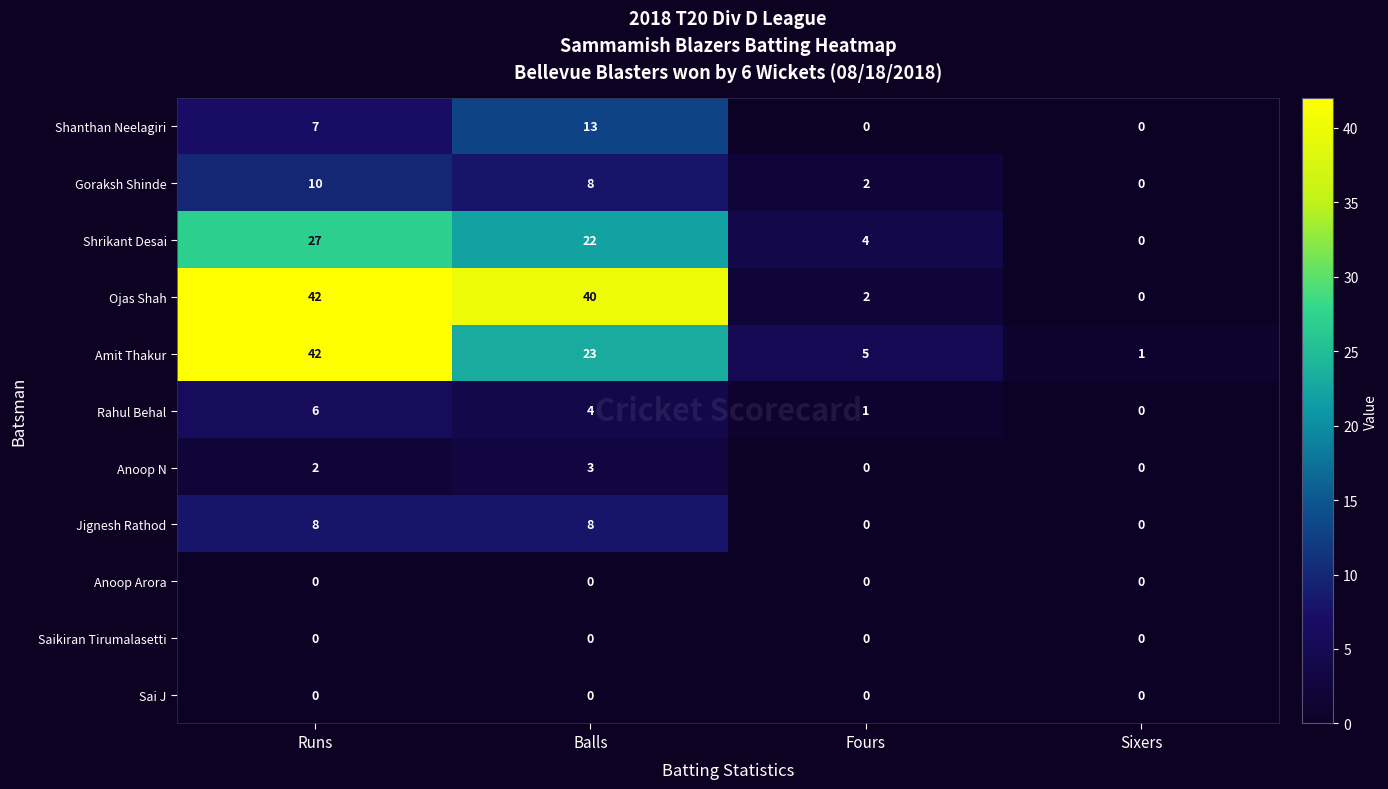

What is the maximum value shown in the chart?

42